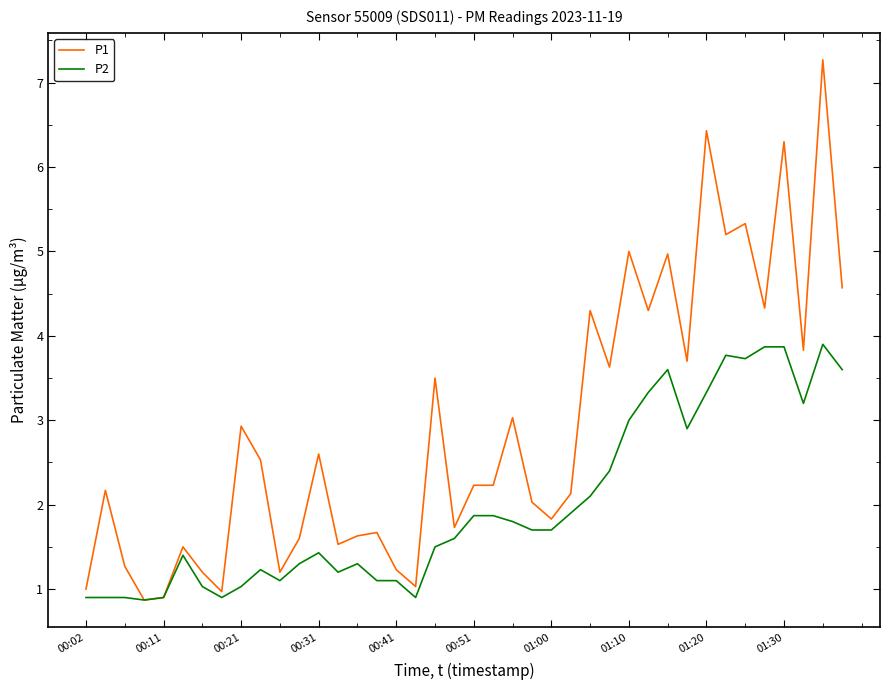

How many lines are shown in the chart?

2